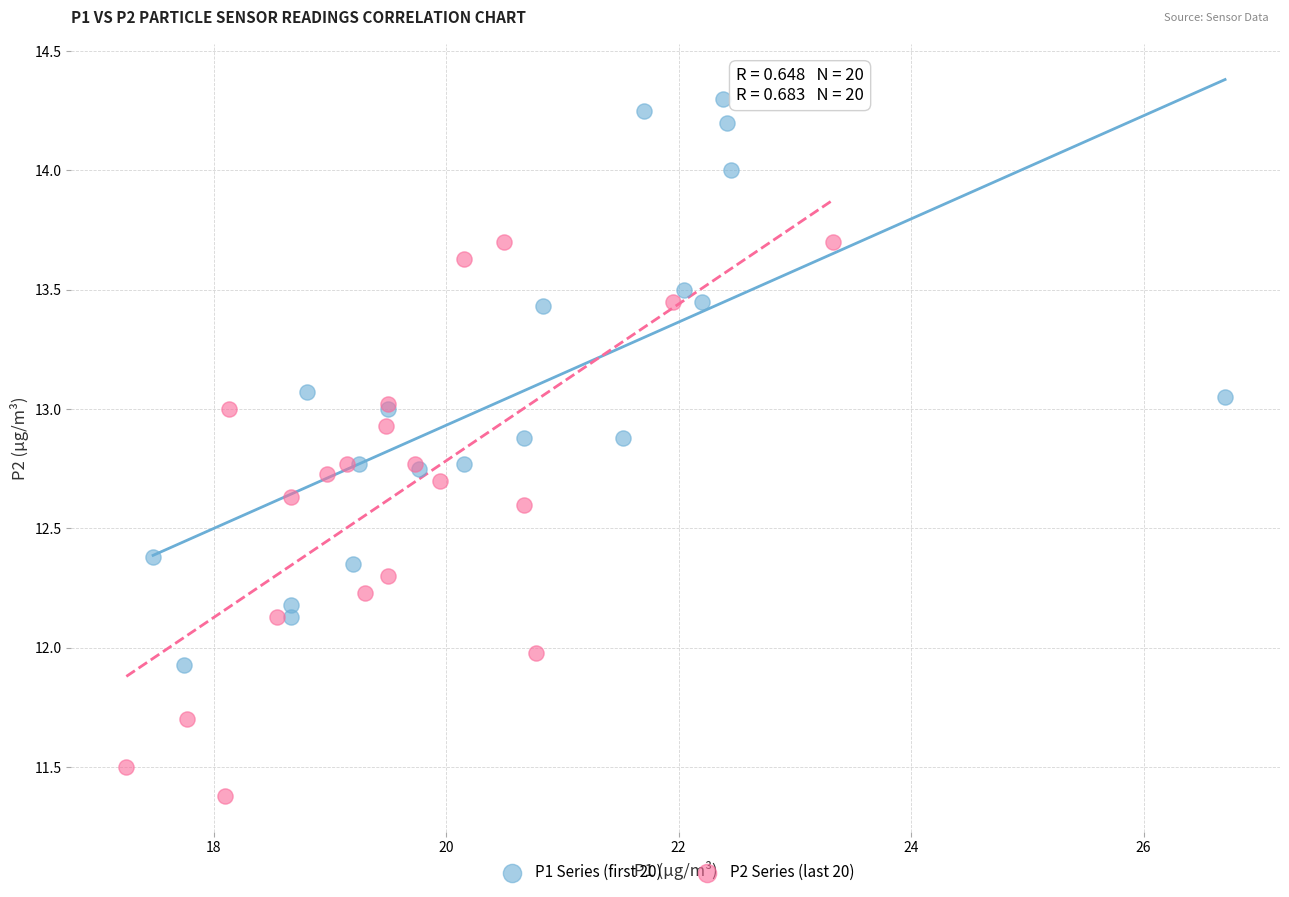

Which series reaches the minimum Y coordinate?

P2 Series (last 20)